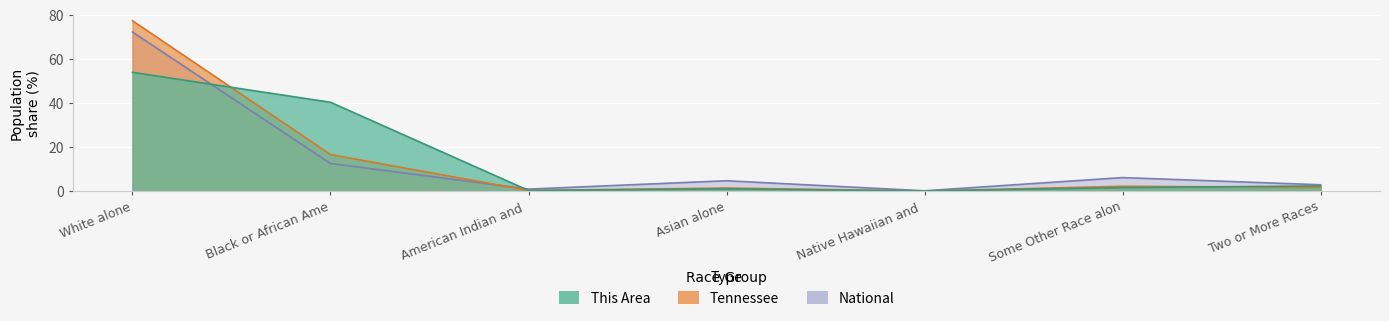

What is the difference between the This Area values at American Indian and and Black or African Ame?

40.1